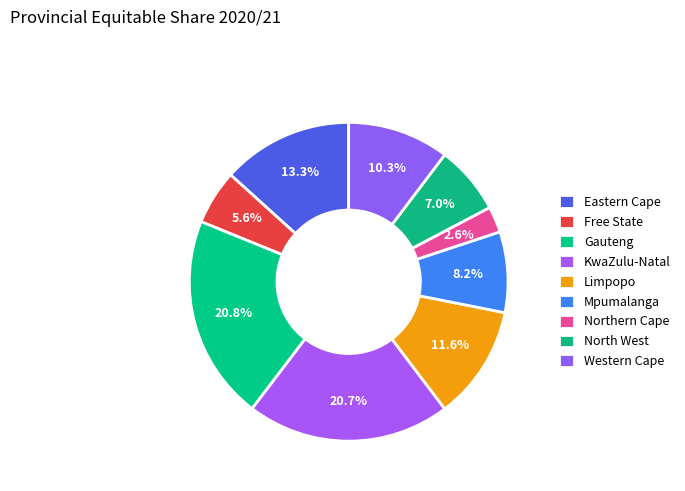

Which category has the biggest portion of the pie?

Gauteng